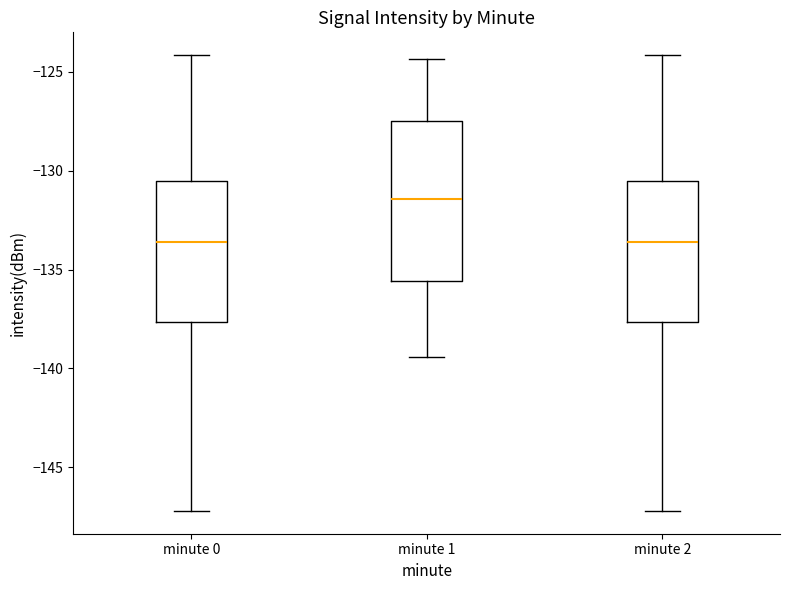

Comparing the boxes themselves (not the whiskers), which one is the tallest?

minute 1